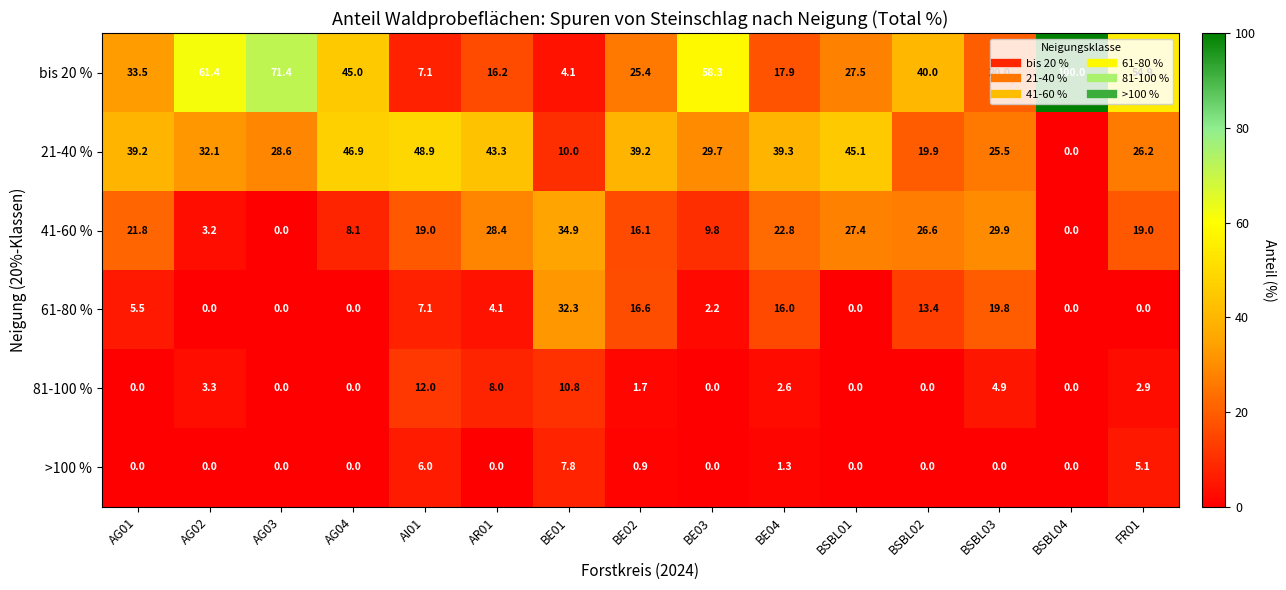

Which series has the largest total across all categories?

bis 20 %